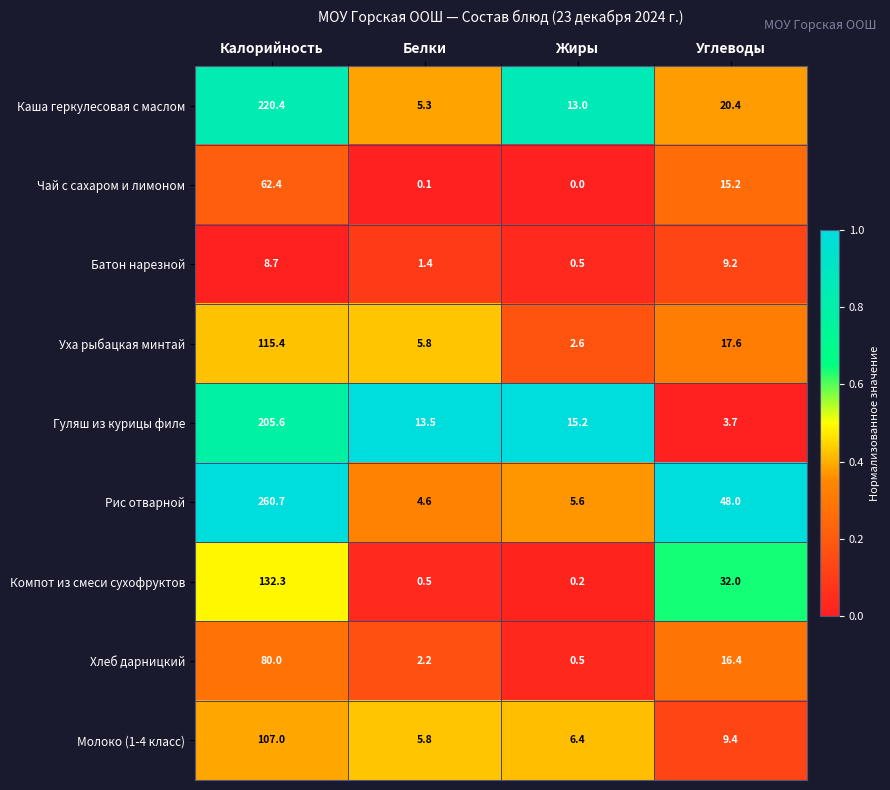

Is it true that Чай с сахаром и лимоном equals 6.9 at Углеводы?

False